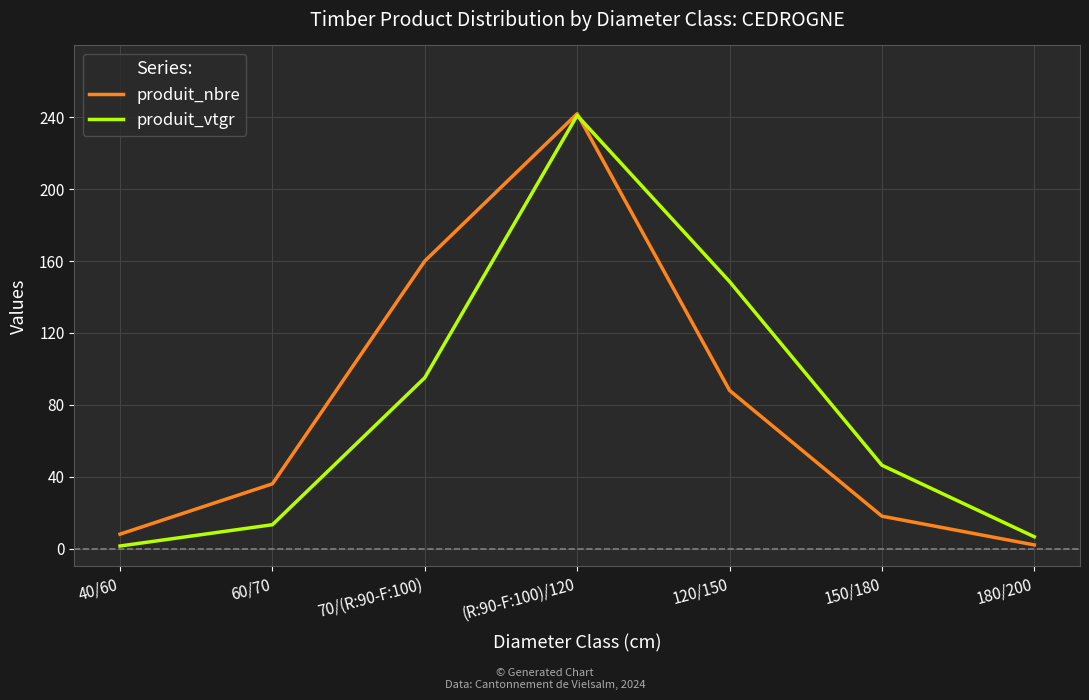

List the labels in order of produit_nbre value, largest first.

(R:90-F:100)/120, 70/(R:90-F:100), 120/150, 60/70, 150/180, 40/60, 180/200